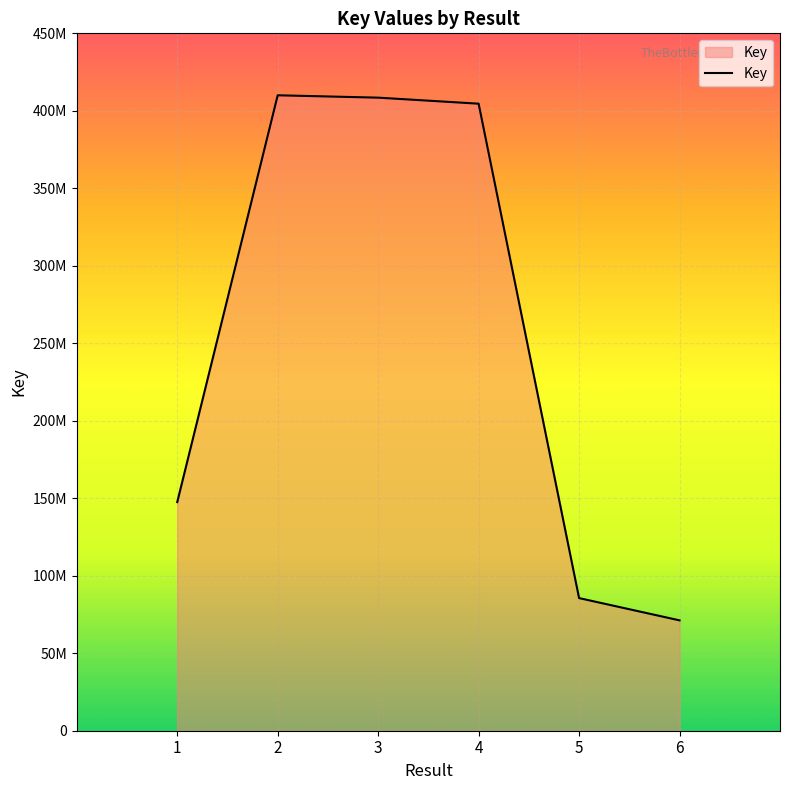

Does the chart have visible grid lines?

Yes